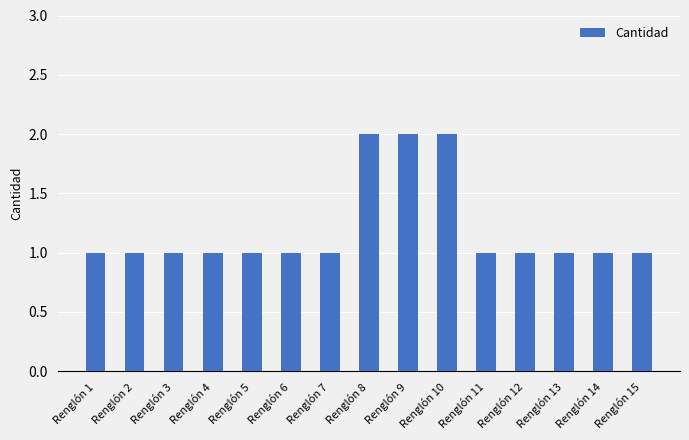

Read the value at Renglón 3.

1